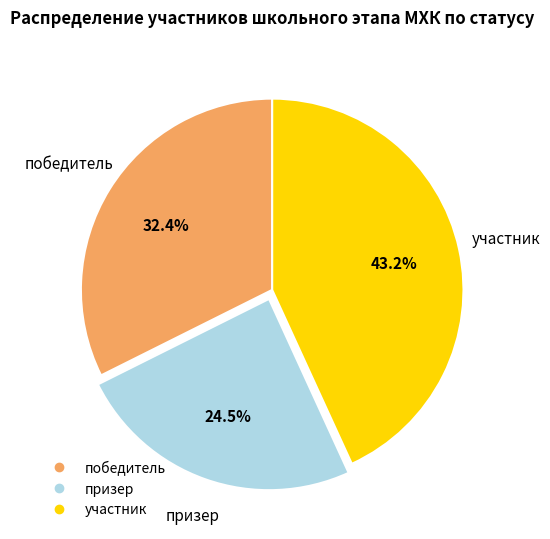

True or false: победитель accounts for 38% of the total.

False